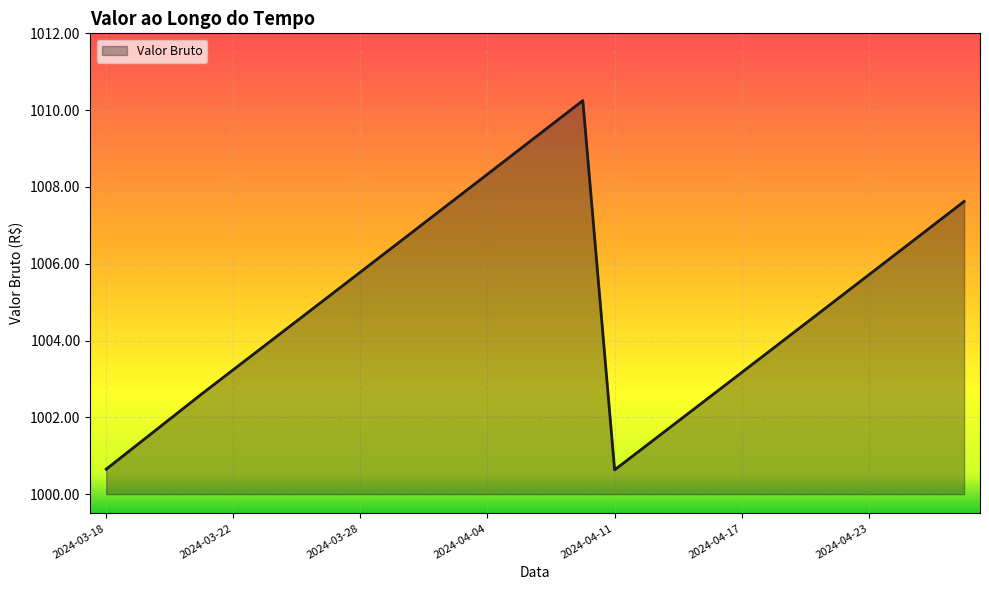

What is the greatest value displayed?

1010.2